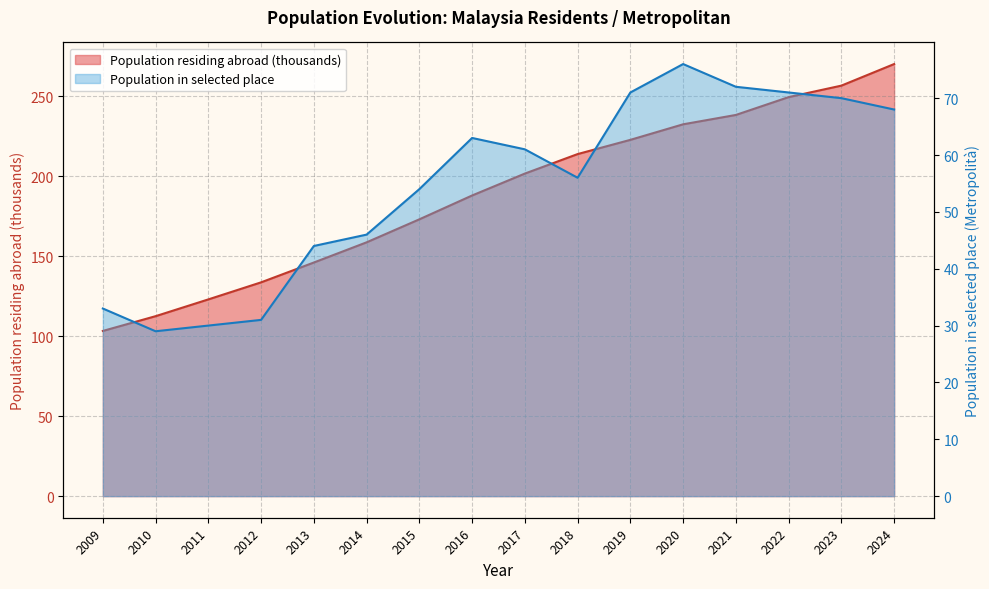

Reading left to right, what are all the values shown in this chart?

103.3	112.5	123.0	133.7	146.0	158.7	173.1	188.0	201.7	213.8	222.7	232.5	238.3	249.4	256.6	270.1